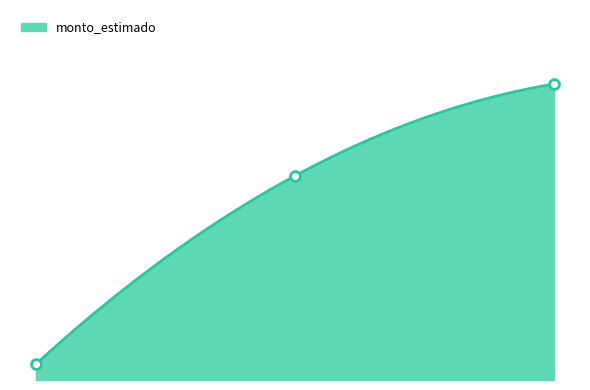

What is the ratio of the value at 2.00 to the value at 1.00?

1.4